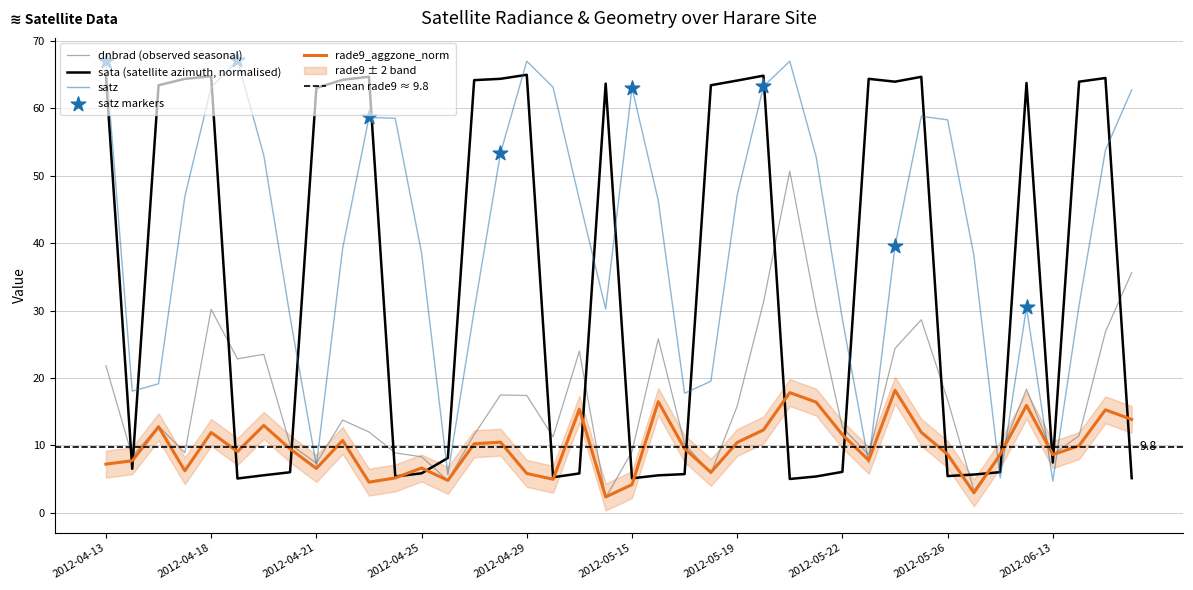

Which series has the largest Y range (max minus min)?

satz